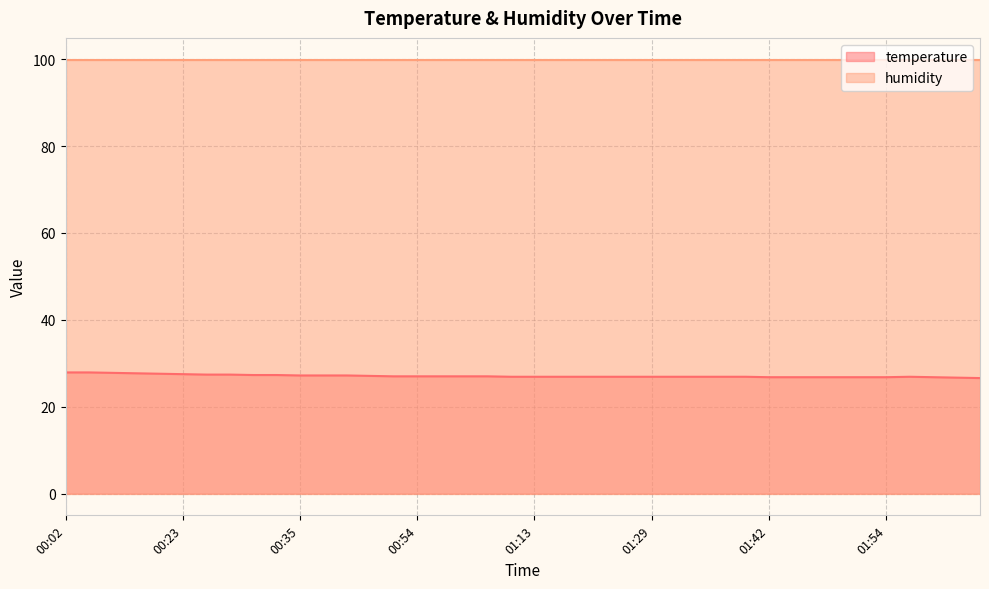

The chart shows a value of 26.8 at 01:46. True or false?

True